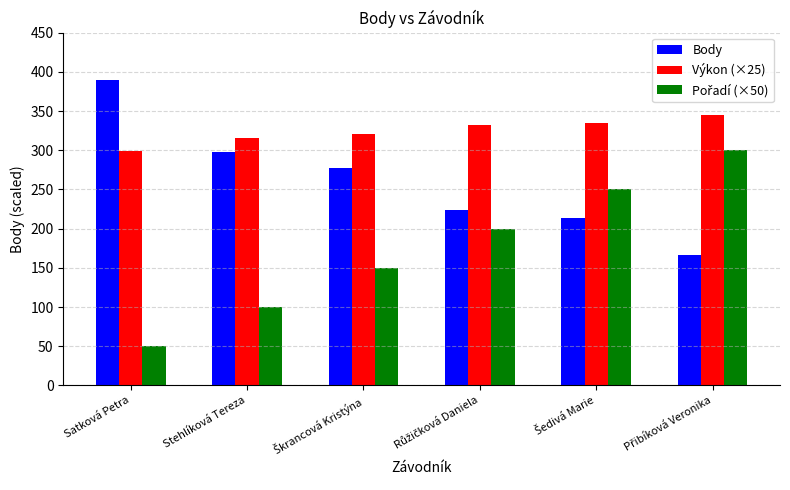

What is the spread (max minus min) of values at Satková Petra?

339.0